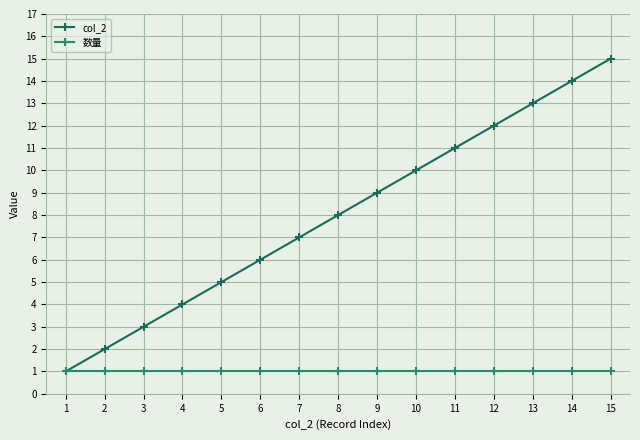

What is the value of the col_2 point at the 12th from the left?

12